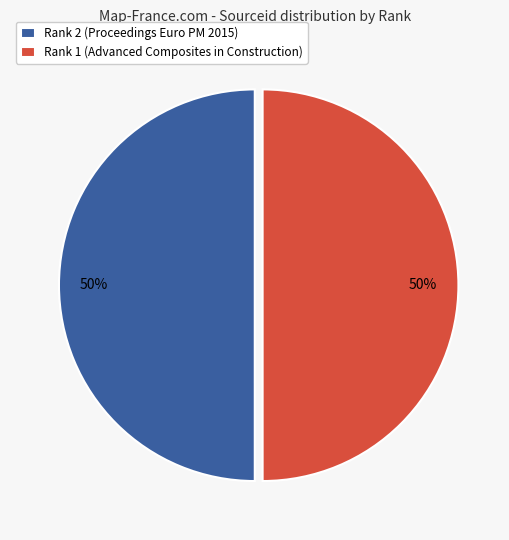

Is the sum of Rank 1 (Advanced Composites in Construction) and Rank 2 (Proceedings Euro PM 2015) greater than half?

Yes